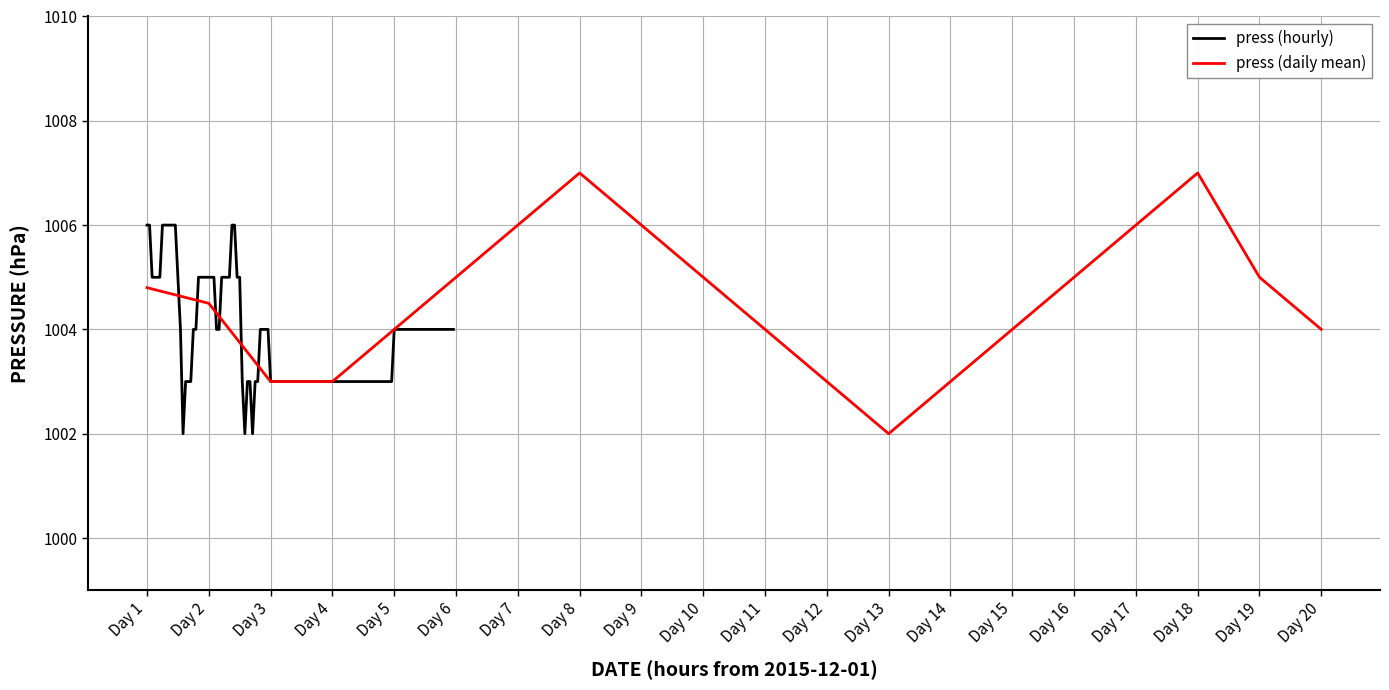

What is the value of the 18th point from the left?

1007.0